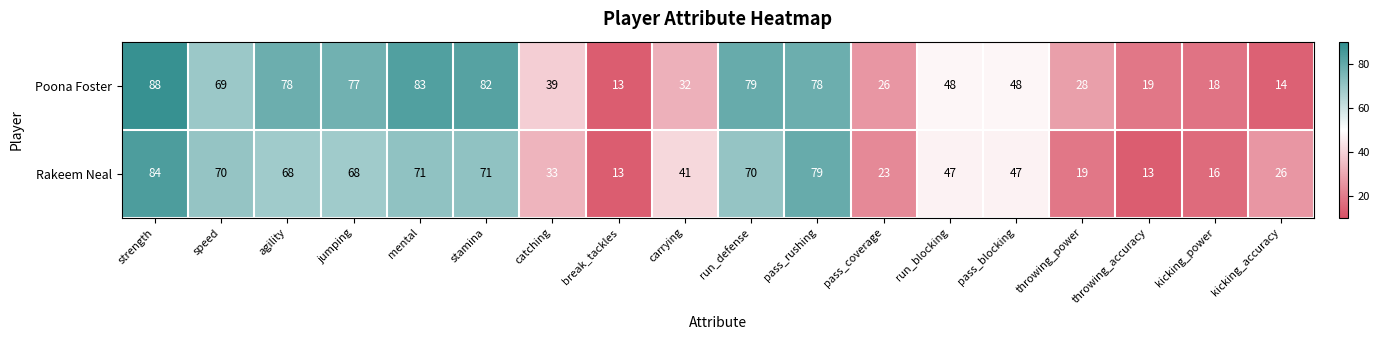

What is the sum of all Rakeem Neal values?

859